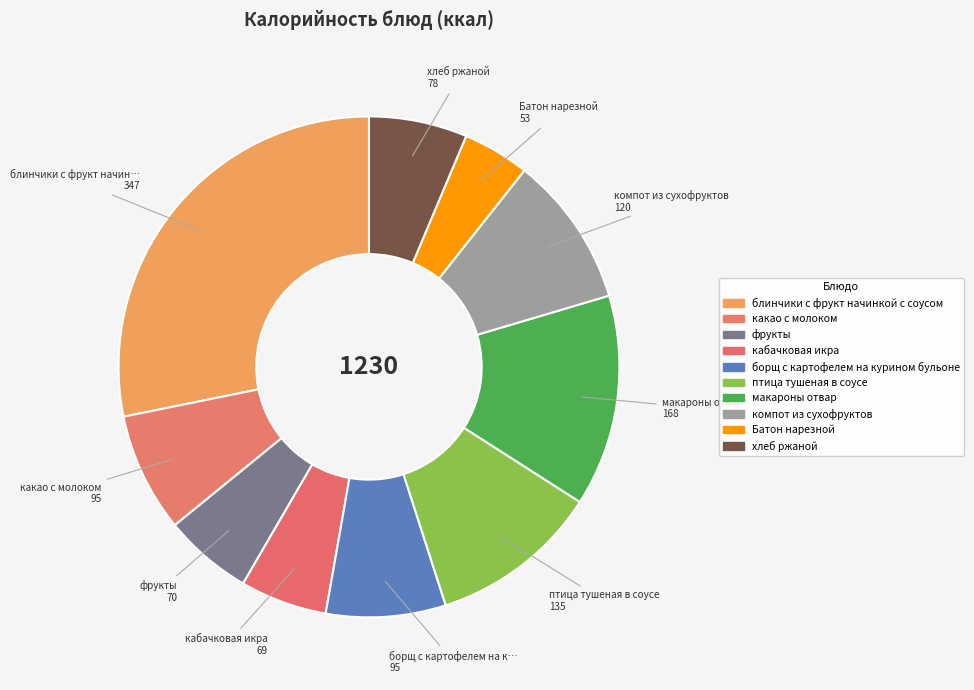

Count the number of slices in the pie.

10